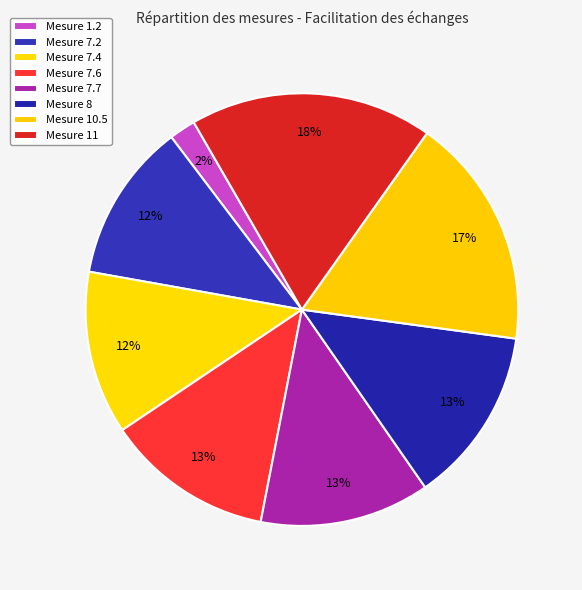

Rank the categories by value from highest to lowest.

Mesure 11, Mesure 10.5, Mesure 8, Mesure 7.7, Mesure 7.6, Mesure 7.4, Mesure 7.2, Mesure 1.2